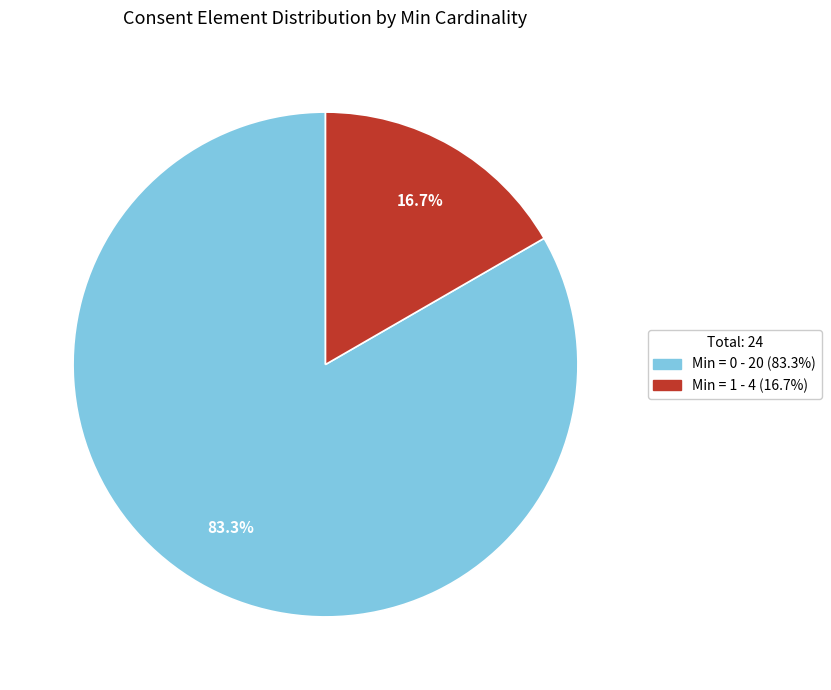

Is there a majority slice in this chart?

Yes